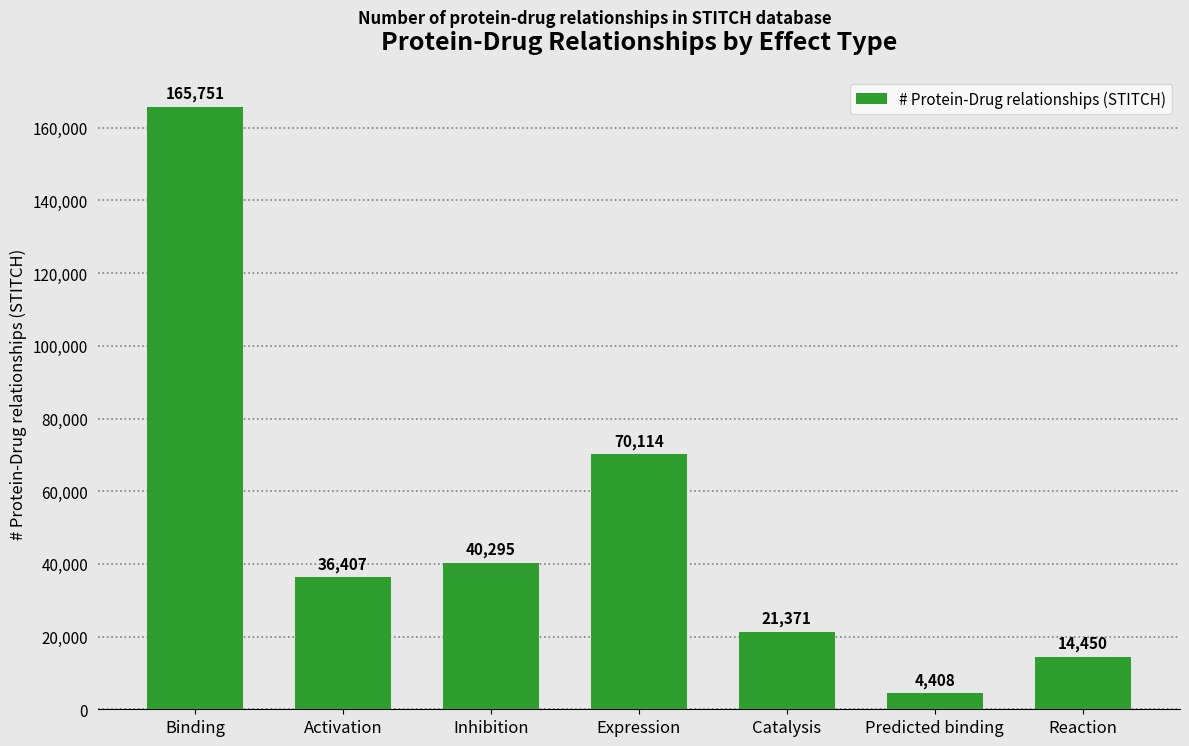

How many series are shown in this chart?

1